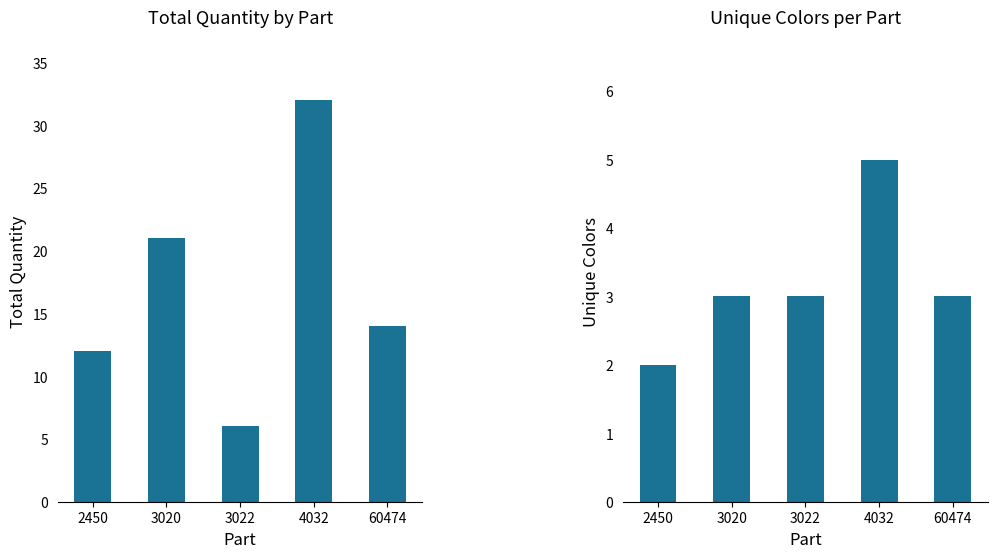

What is the approximate value of Total Quantity at 2450?

12